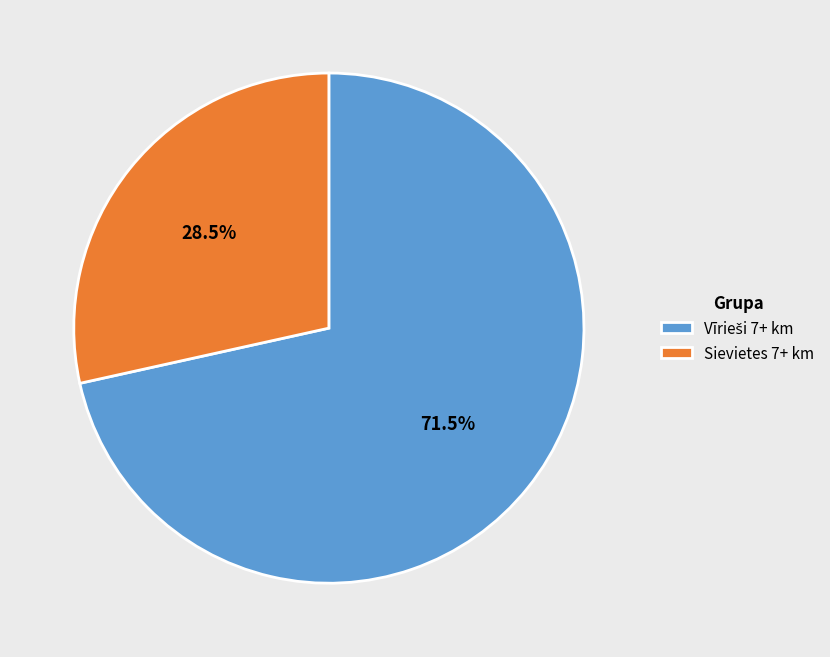

To the nearest percent, what is the average slice percentage?

50%